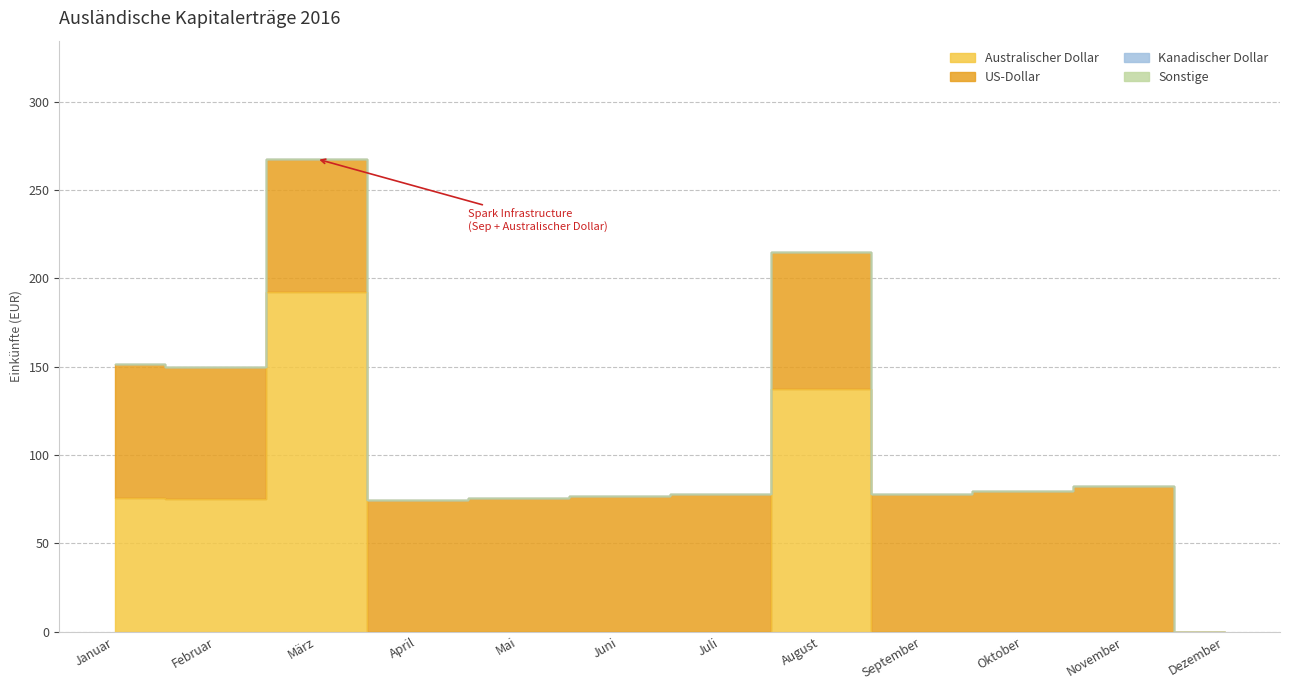

How many data points does each series have?

12